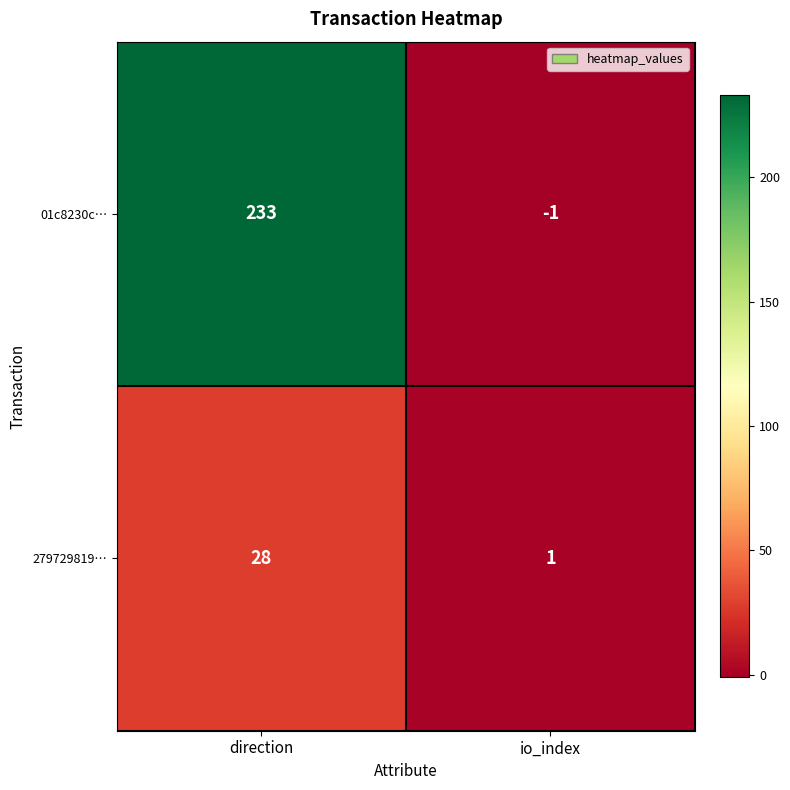

Count the number of data series in this chart.

2